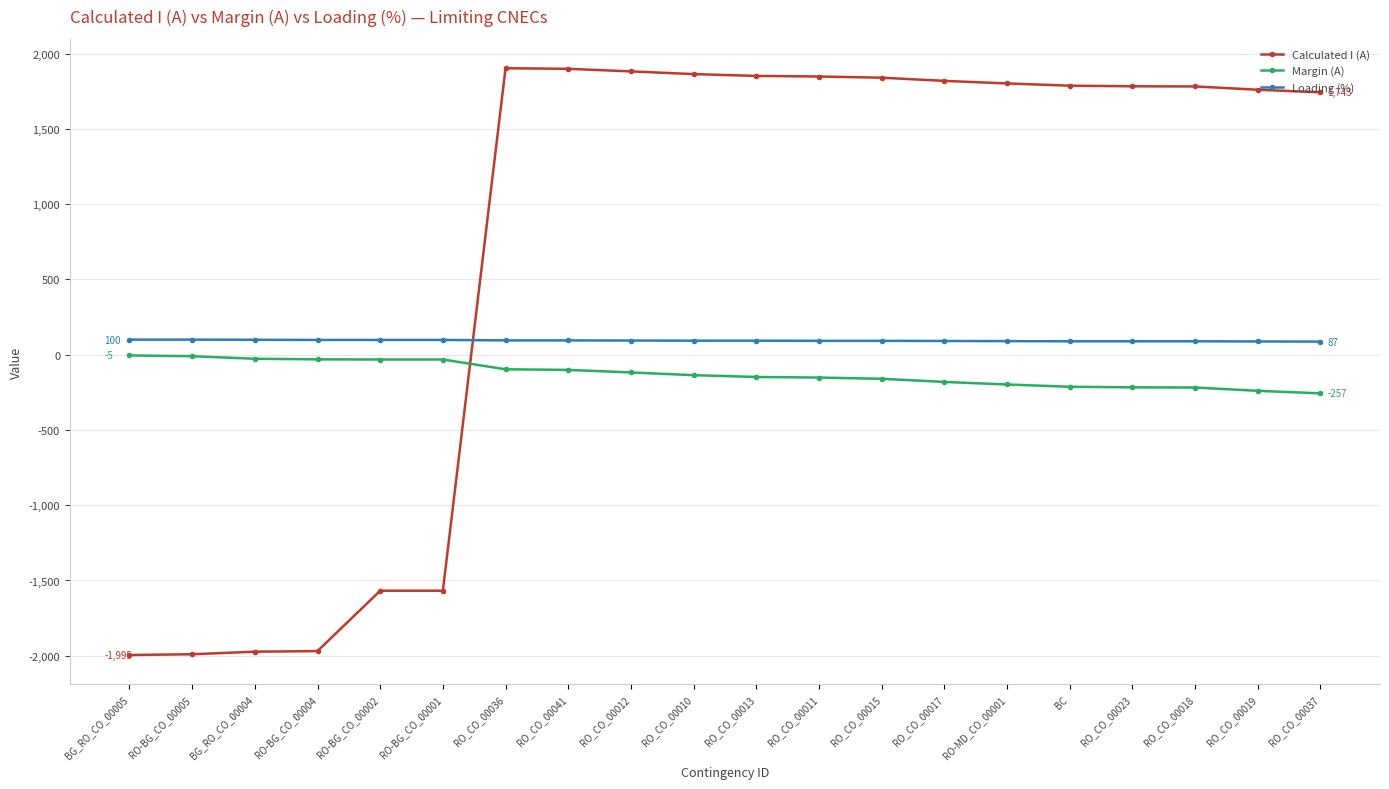

What is the label of the 11th point from the left?

RO_CO_00013